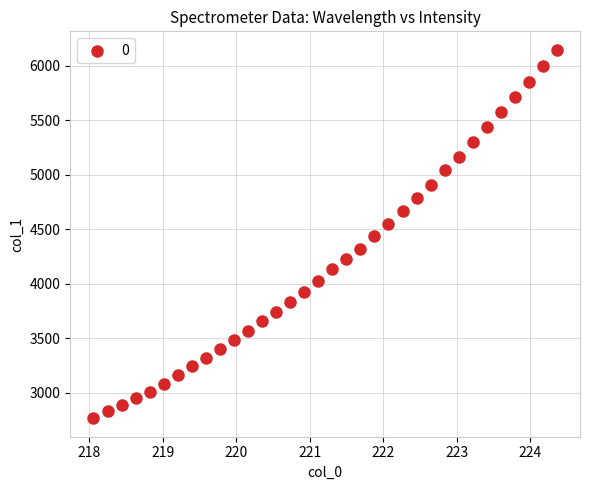

What is the range of X values (max minus min)?

6.3